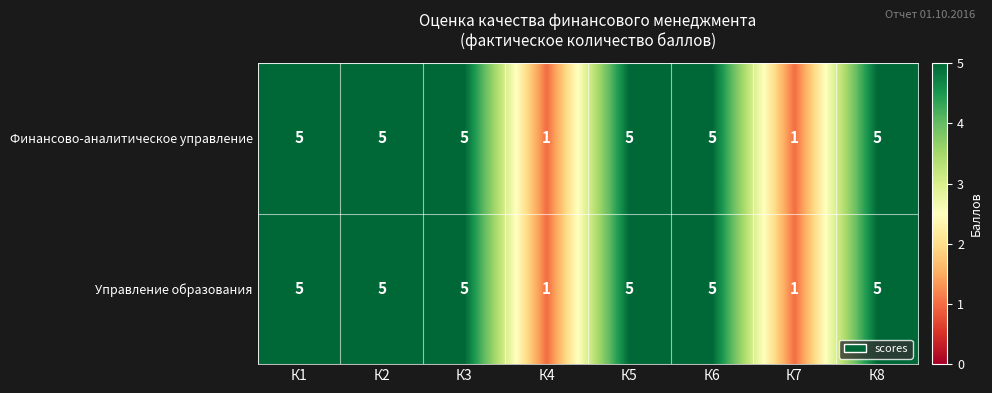

How many series are shown in this chart?

2